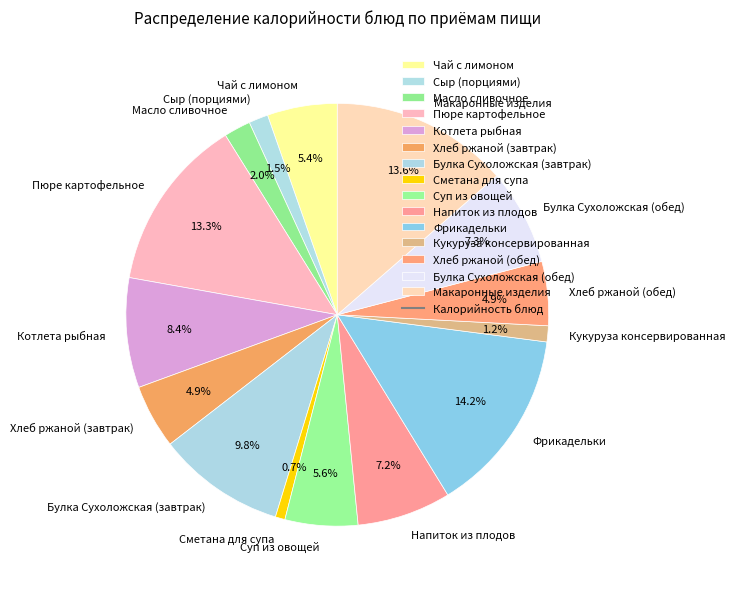

To the nearest percent, what is the combined percentage of Макаронные изделия and Фрикадельки?

28%